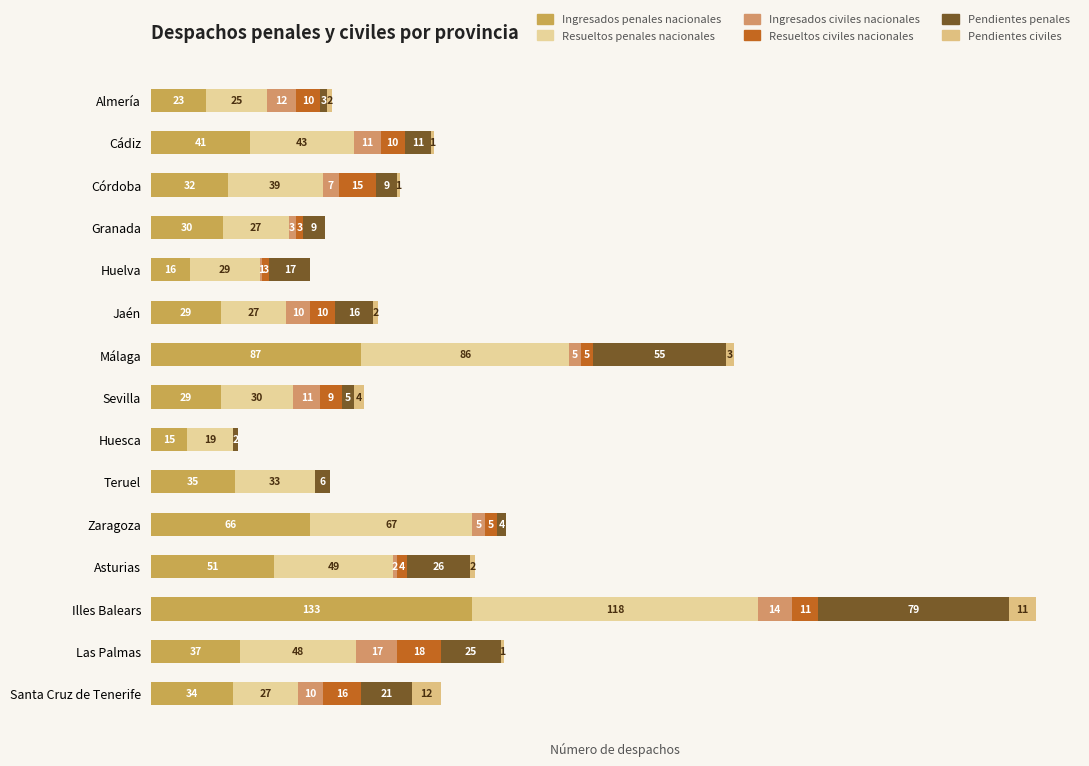

Which series has the widest spread of values?

Ingresados penales nacionales